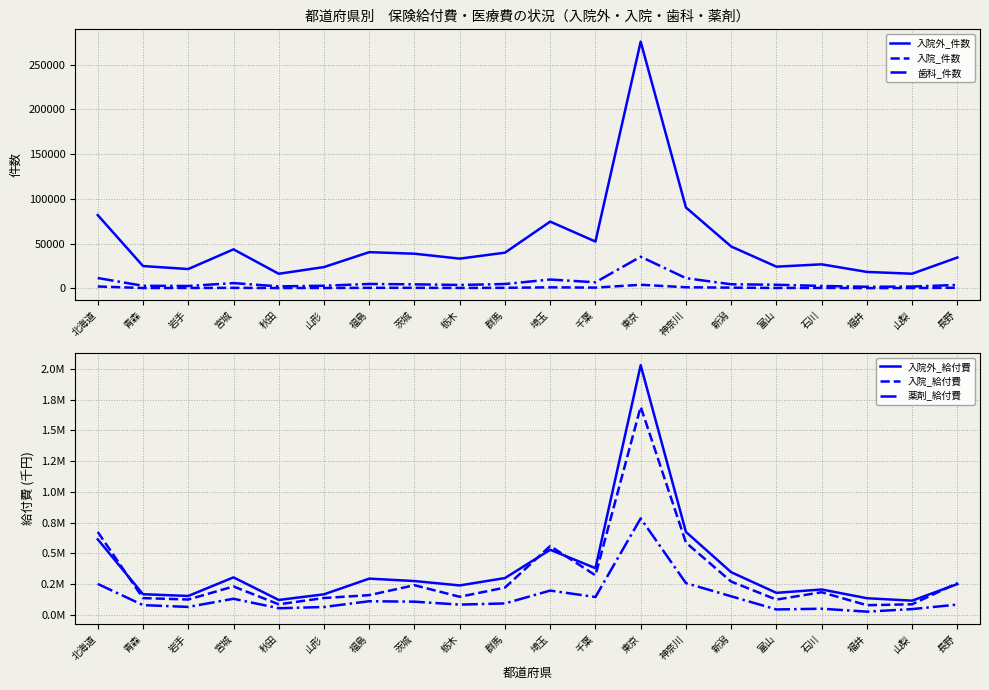

At which label is 入院_件数 closest to 2092?

北海道